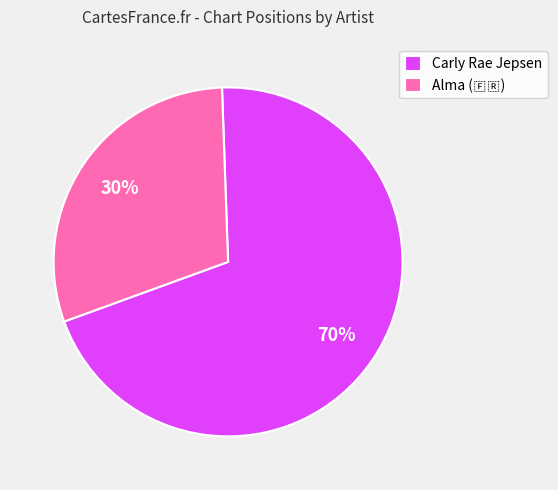

What is the majority slice?

Carly Rae Jepsen